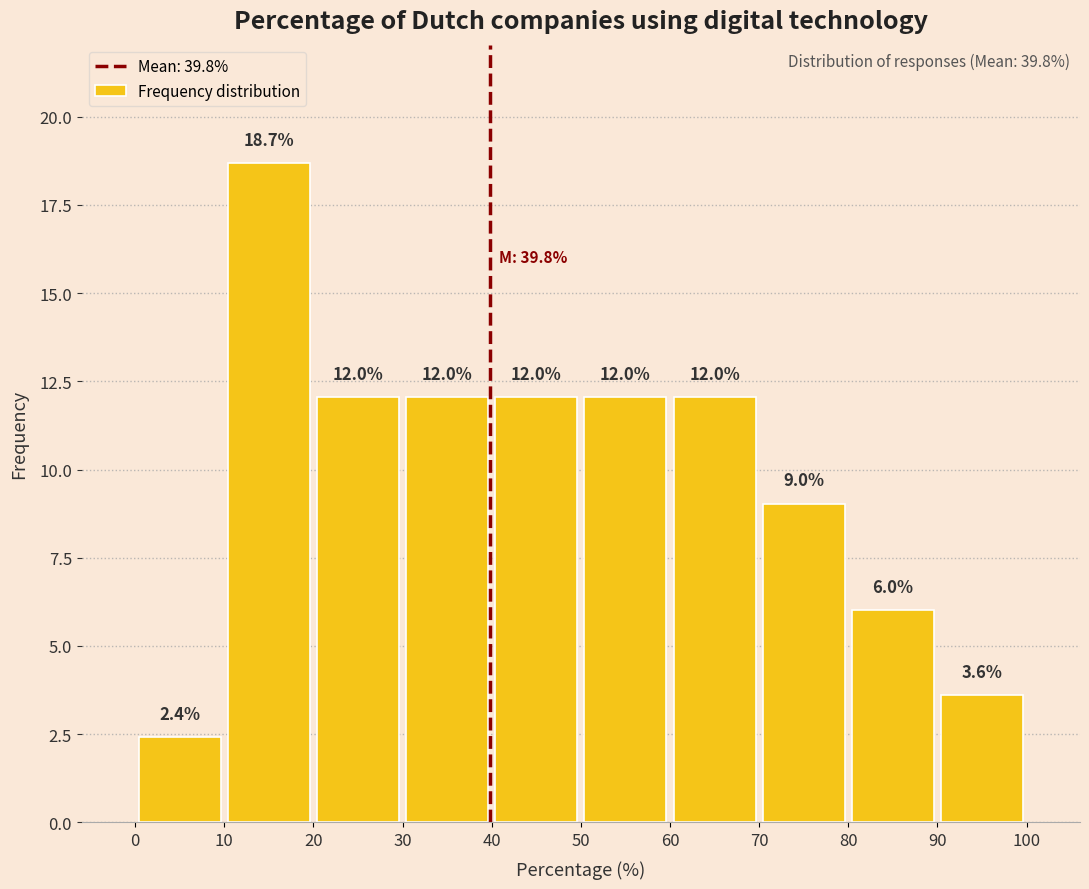

Over which range of the x-axis is the bar tallest?

10 to 20